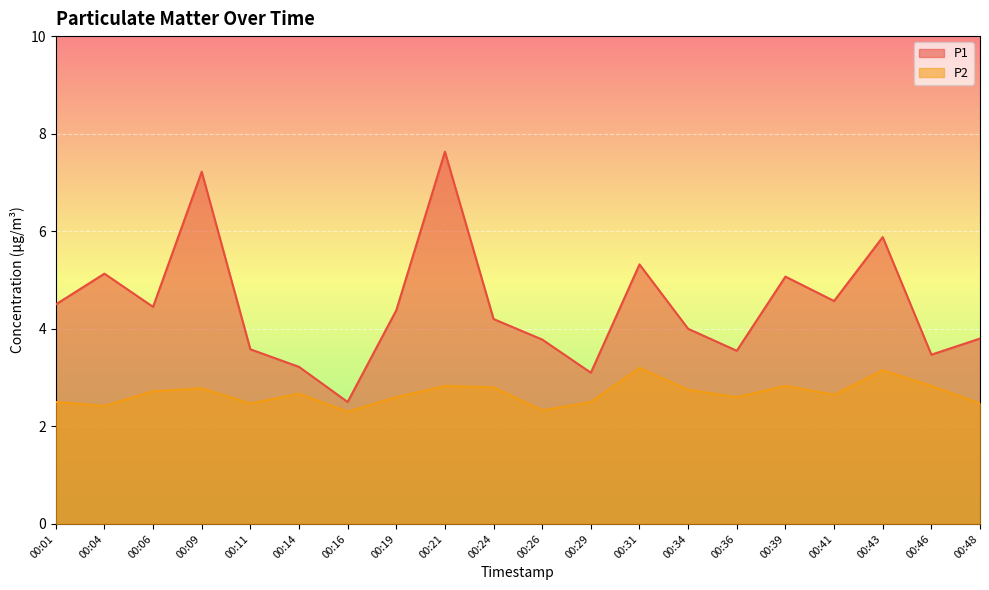

True or false: P1 and P2 intersect in this chart.

False